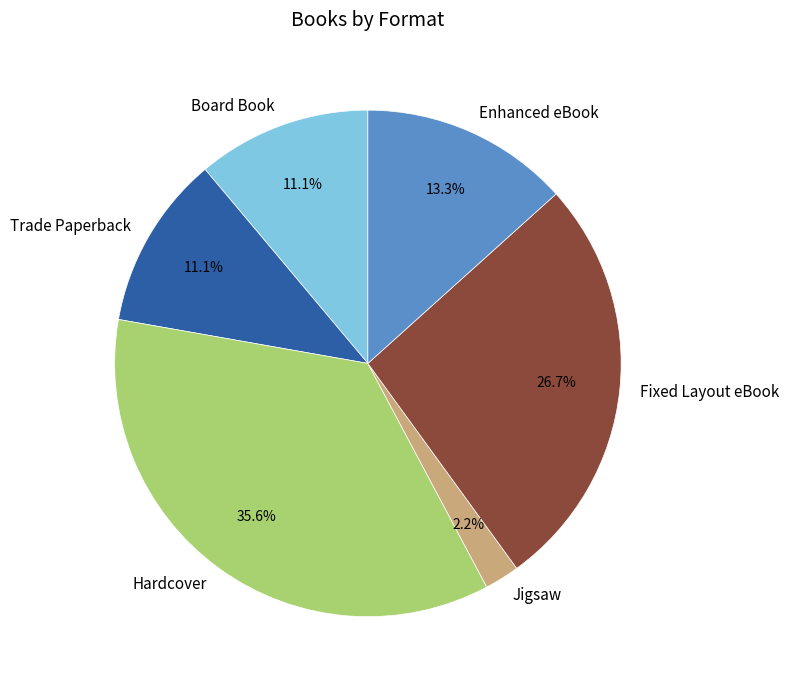

Does any single category account for the majority?

No